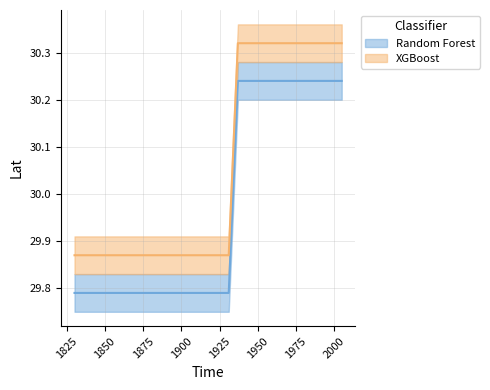

What is the ratio of the value at 1830 to the value at 1937?

1.0